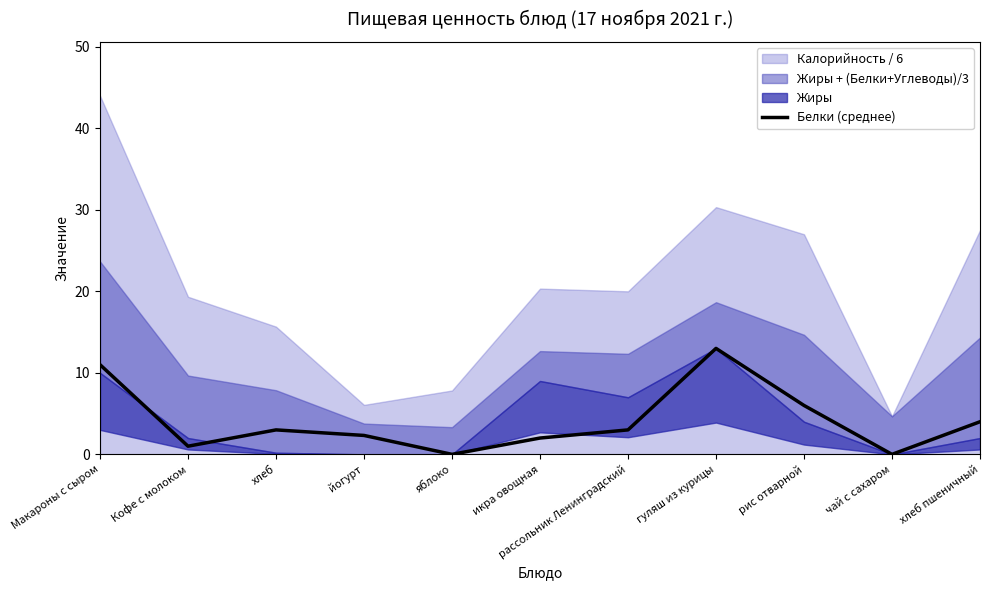

Reading left to right, what are all the values shown in this chart?

11.0	1.0	3.0	2.3	0.0	2.0	3.0	13.0	6.0	0.0	4.0